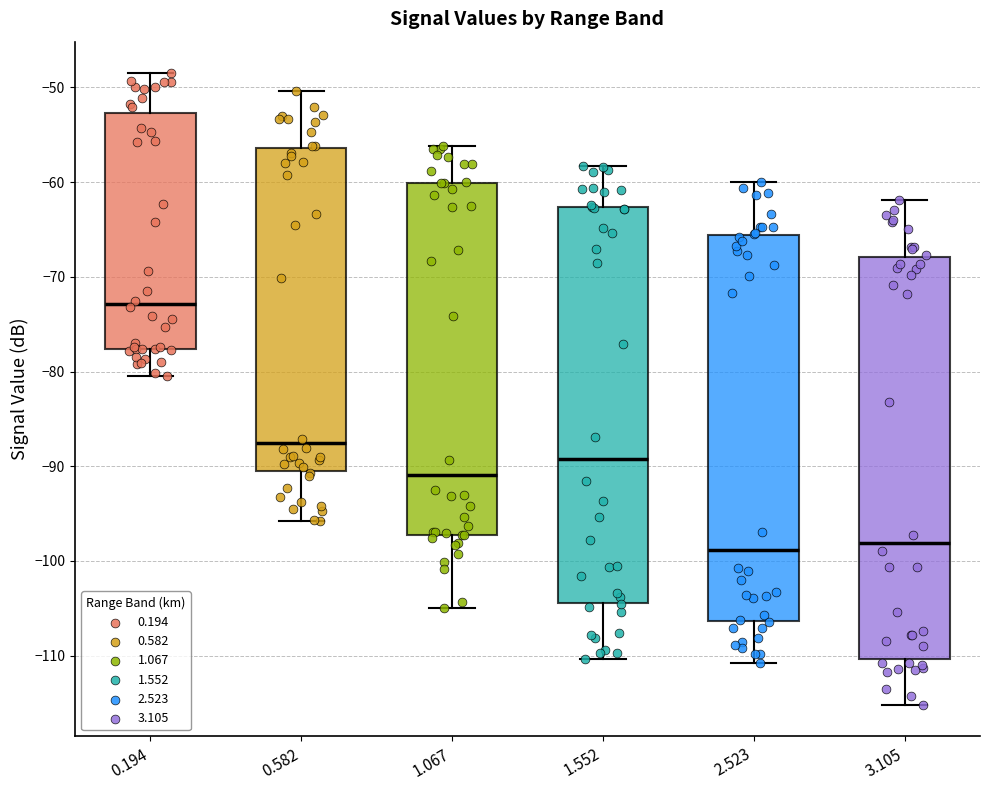

Reading left to right, read every box against the y-axis: the position of its median line, the range the box covers, and the ends of its whiskers. The values are not printed on the chart, so give them approximately, as read against the axis.

0.194: median -73, box -78 to -53, whiskers -80 to -48
0.582: median -88, box -91 to -56, whiskers -96 to -50
1.067: median -91, box -97 to -60, whiskers -105 to -56
1.552: median -89, box -104 to -63, whiskers -110 to -58
2.523: median -99, box -106 to -66, whiskers -111 to -60
3.105: median -98, box -110 to -68, whiskers -115 to -62